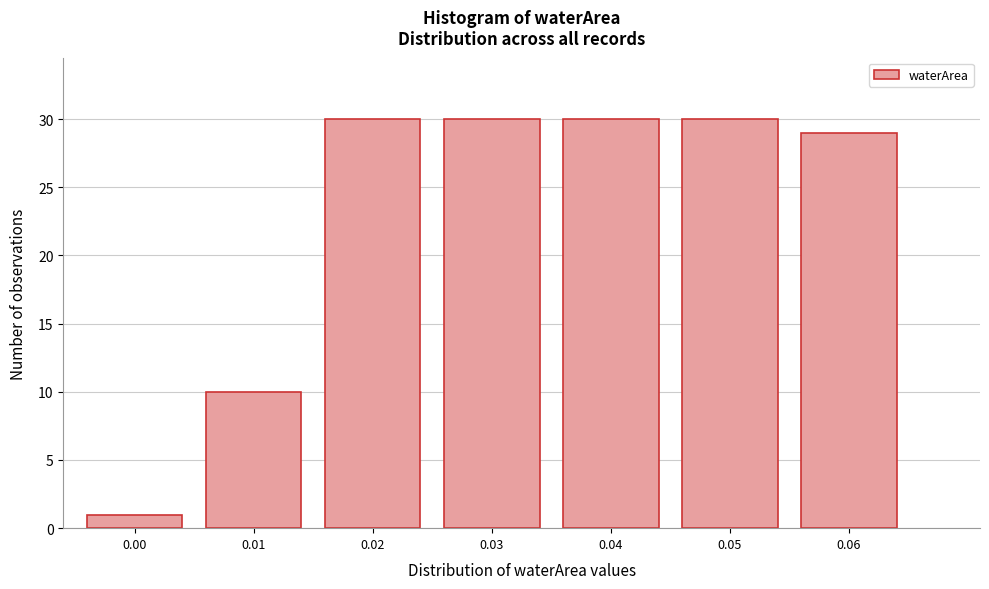

Reading right to left, extract all data points from this chart.

29	30	30	30	30	10	1